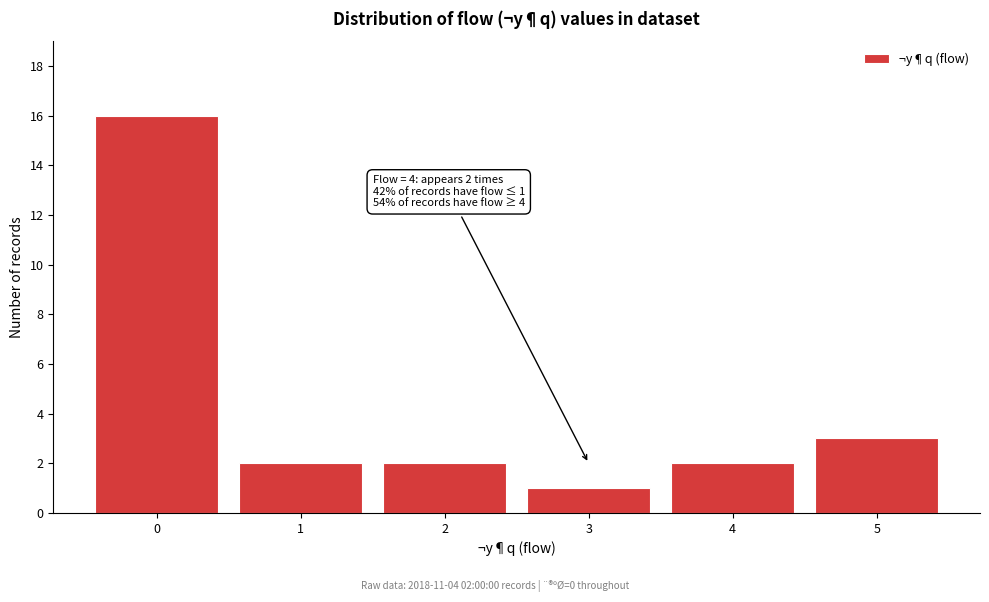

Reading right to left, extract all data points from this chart.

5=3	4=2	3=1	2=2	1=2	0=16